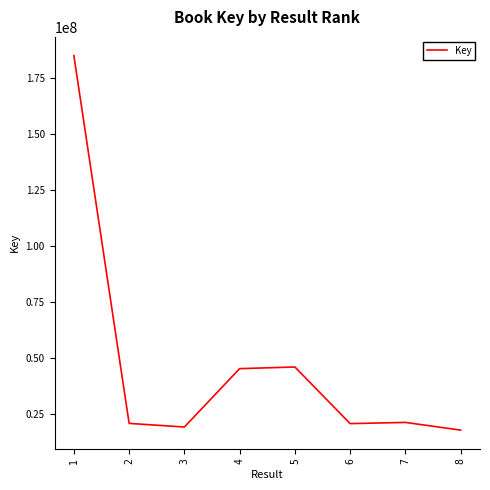

True or false: the data shows 7181094 at 7.

False